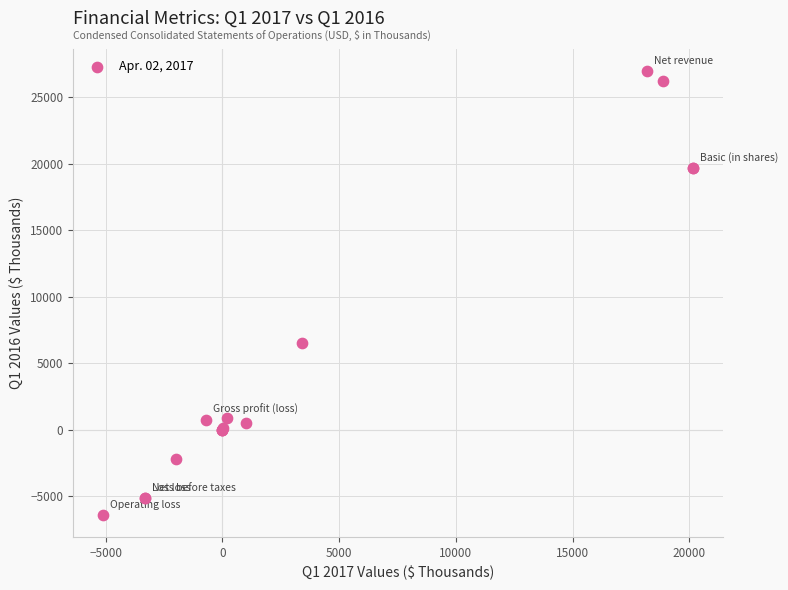

What Y value in the scatter plot is closest to 10277?

6503.0